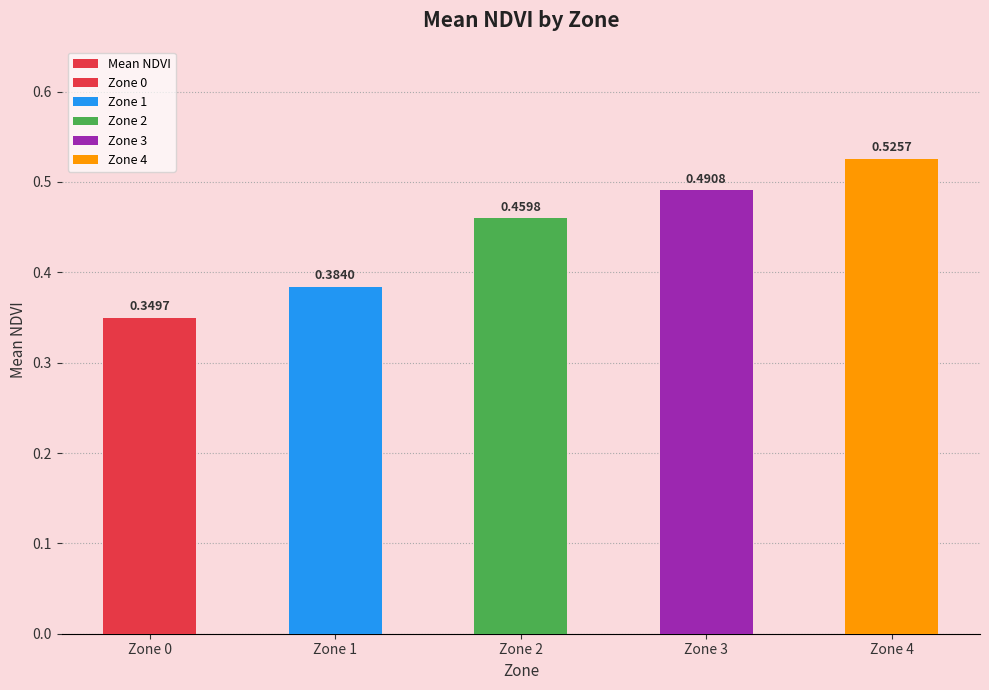

Which label corresponds to the largest value in the chart?

Zone 4